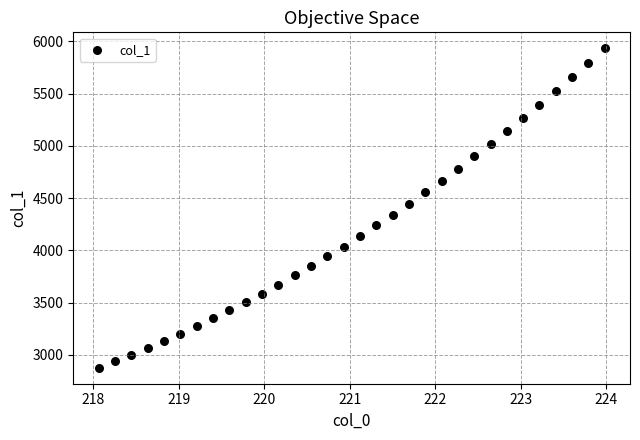

What is the range of X values (max minus min)?

5.9